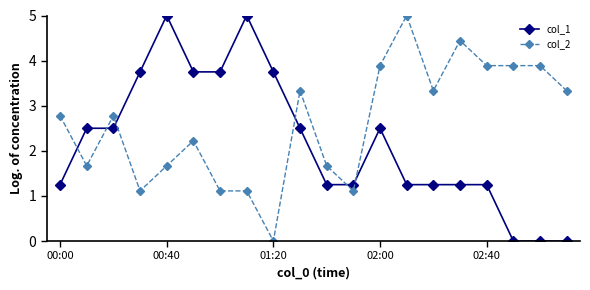

What is the highest value of the col_1 series?

5.0